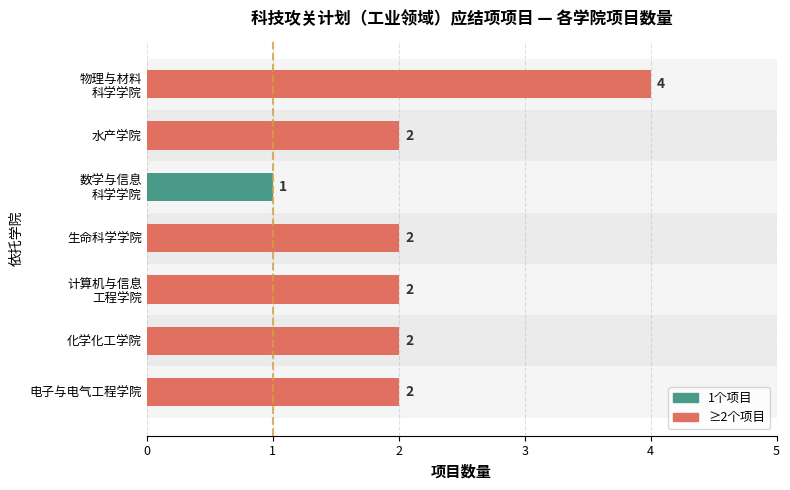

Reading bottom to top, transcribe all the data shown in this chart.

2	2	2	2	1	2	4